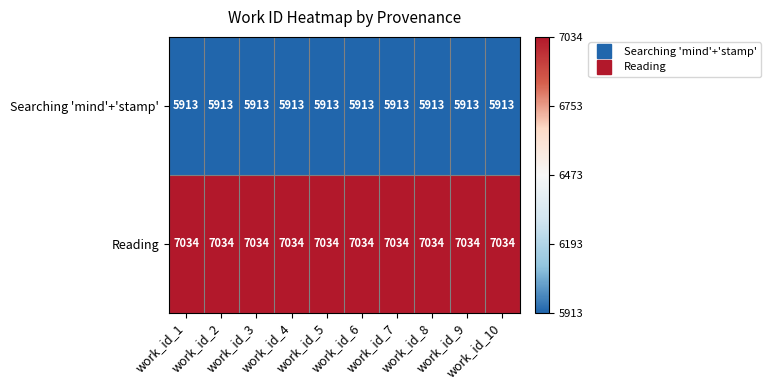

Which series has the largest total across all categories?

Reading